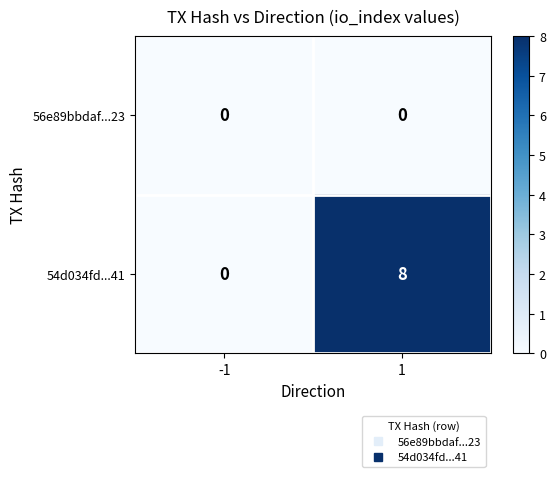

What is the difference between the 54d034fd...41 values at 1 and -1?

8